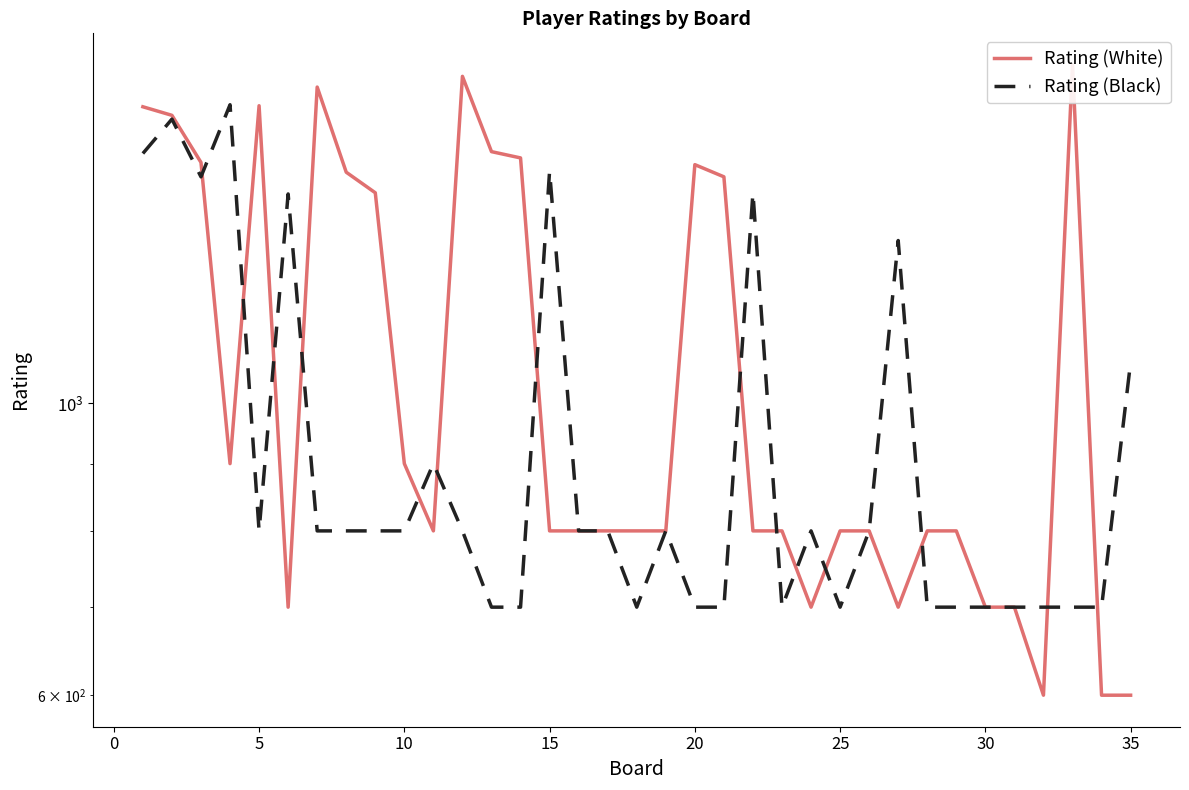

True or false: Rating (White) and Rating (Black) cross at least once.

True